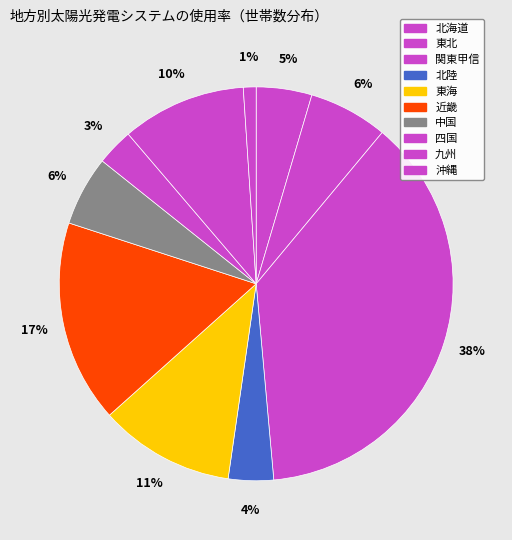

To the nearest percent, what is the combined percentage of 四国 and 九州?

13%